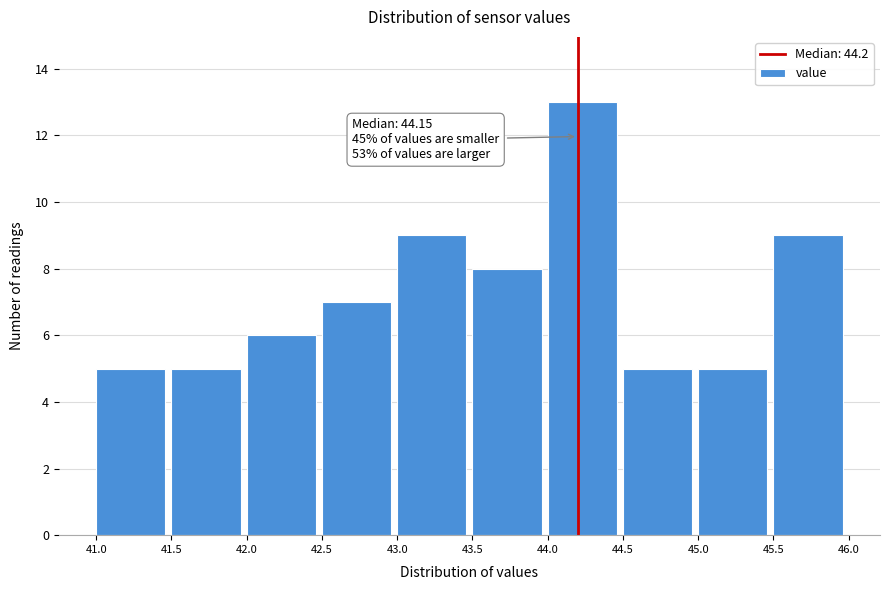

Over which range of the x-axis is the bar tallest?

44.0 to 44.5